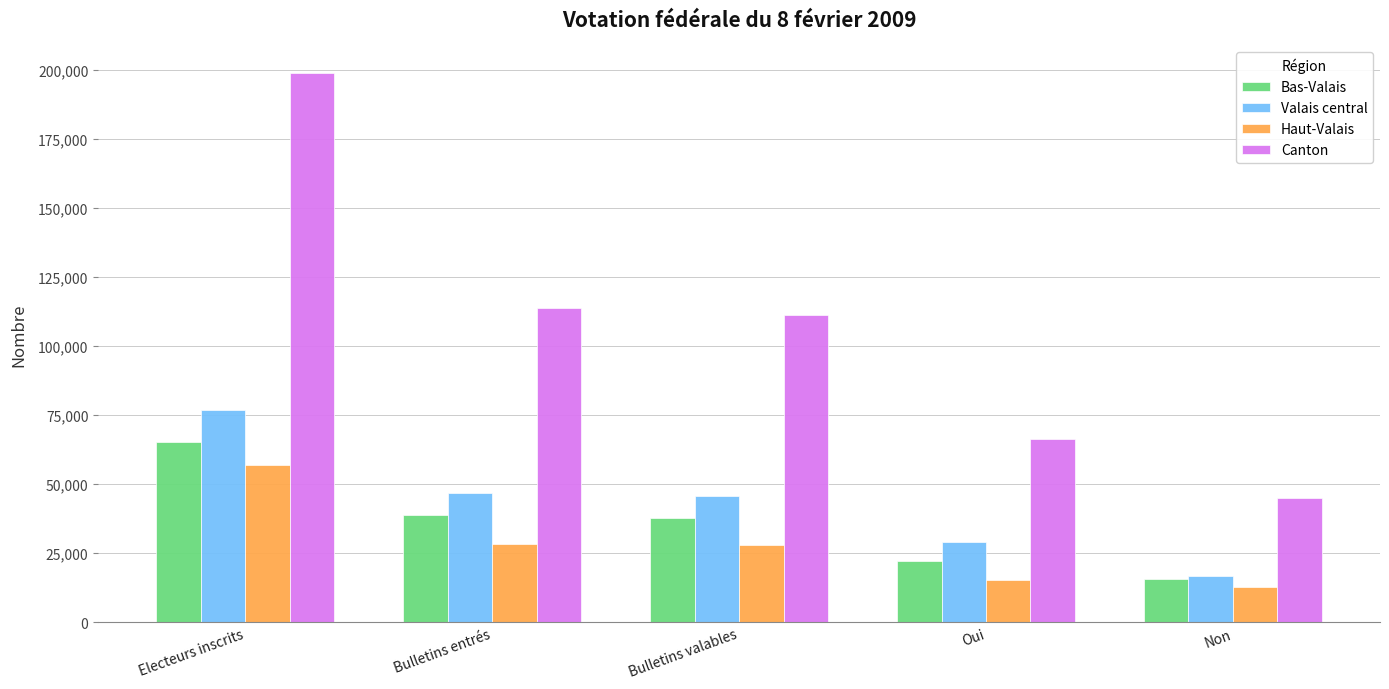

The value of Haut-Valais at Bulletins entrés is 28287. True or false?

True